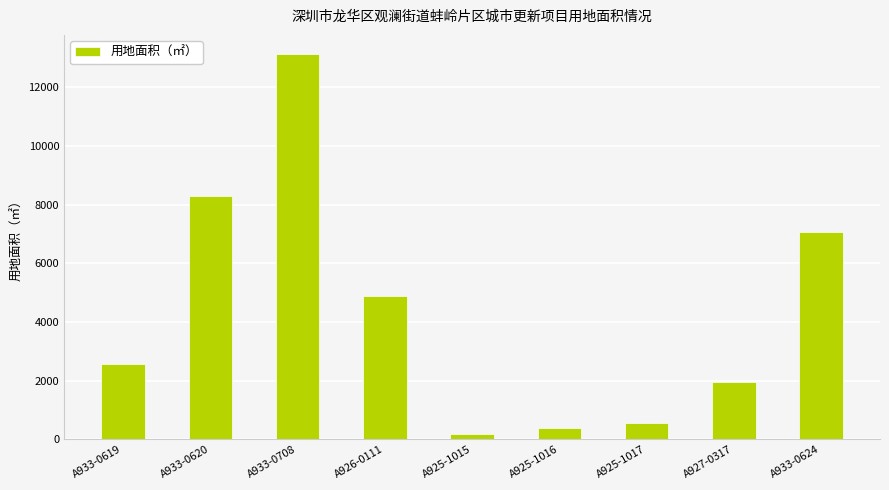

What is the smallest value displayed?

197.4